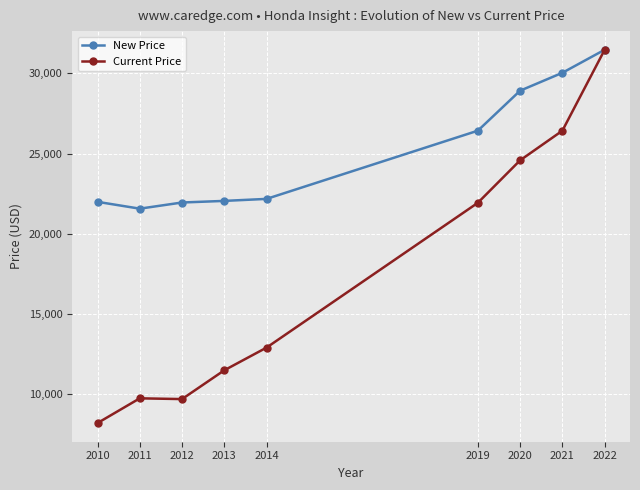

The value of New Price at 2020 is 46735. True or false?

False